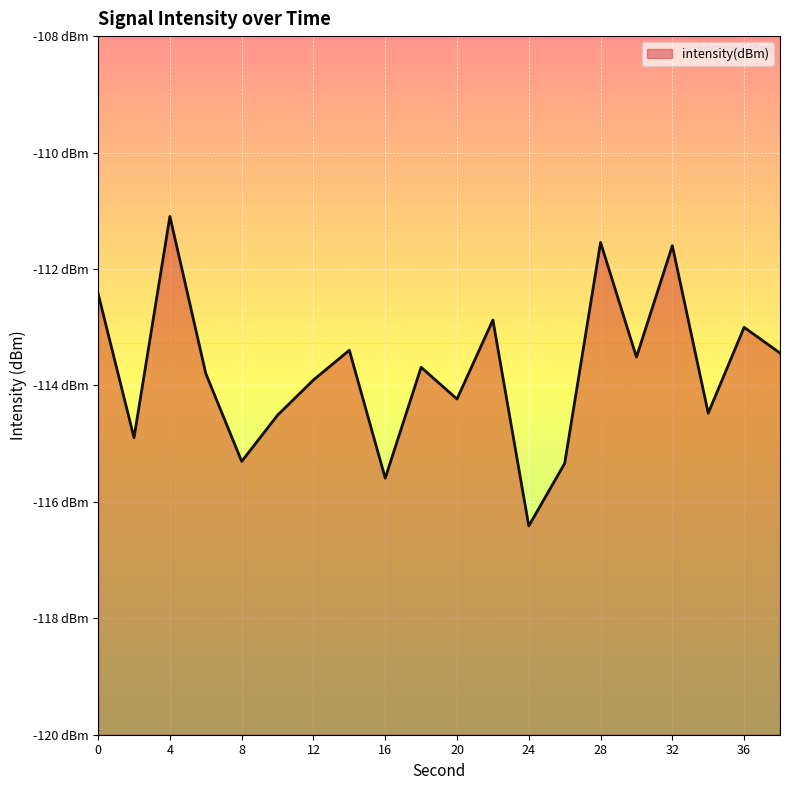

True or false: the data shows -47.3 at 22.

False